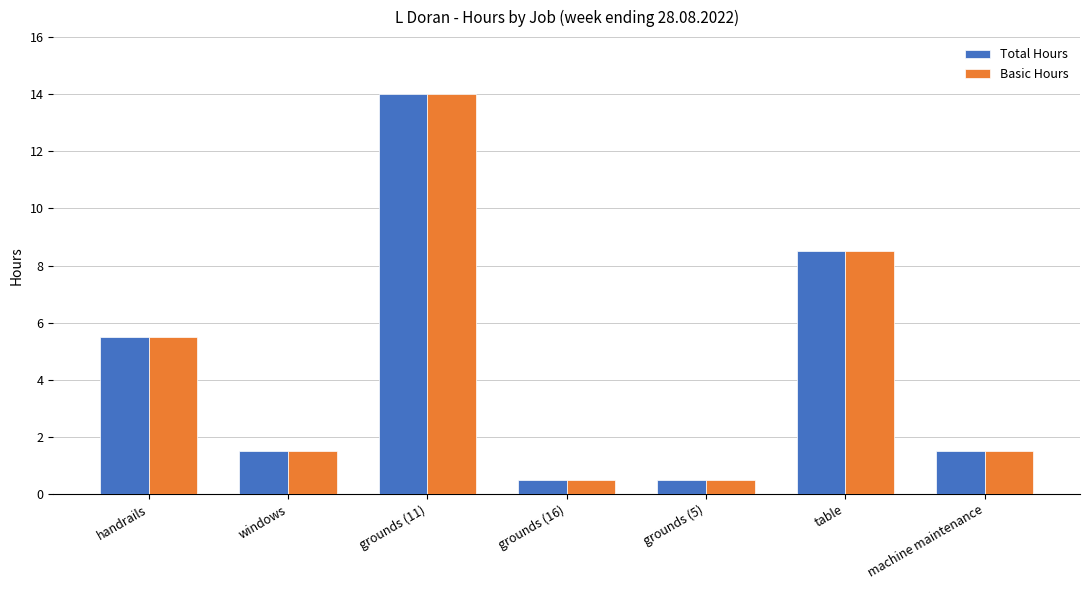

Reading left to right, extract all data points from this chart.

Total Hours: handrails=5.5	windows=1.5	grounds (11)=14.0	grounds (16)=0.5	grounds (5)=0.5	table=8.5	machine maintenance=1.5
Basic Hours: handrails=5.5	windows=1.5	grounds (11)=14.0	grounds (16)=0.5	grounds (5)=0.5	table=8.5	machine maintenance=1.5